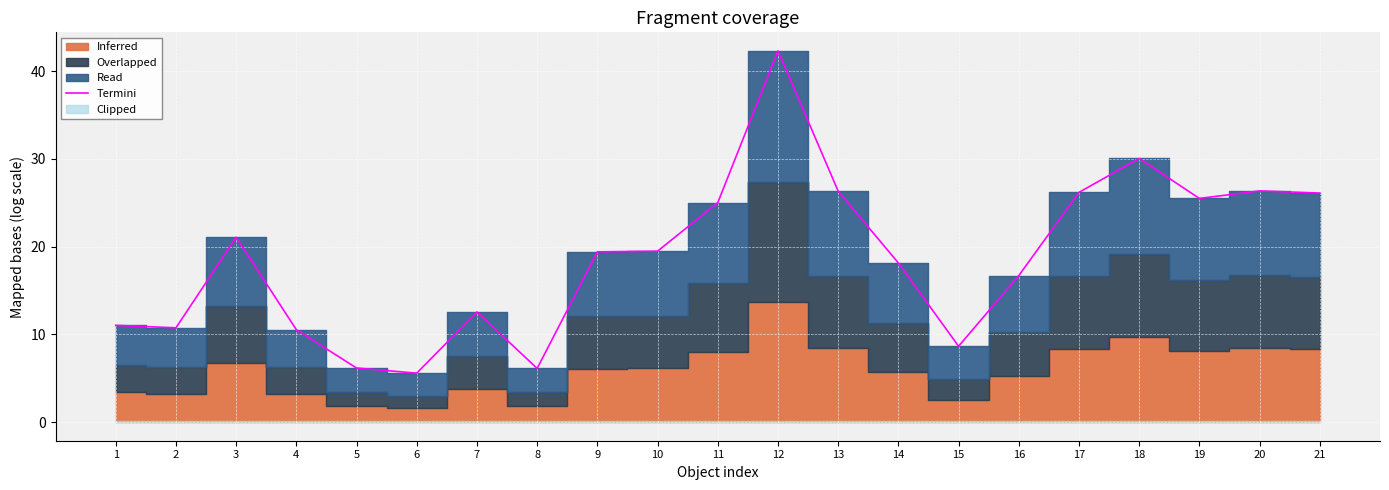

What is the value of the 8th point from the left?

6.1